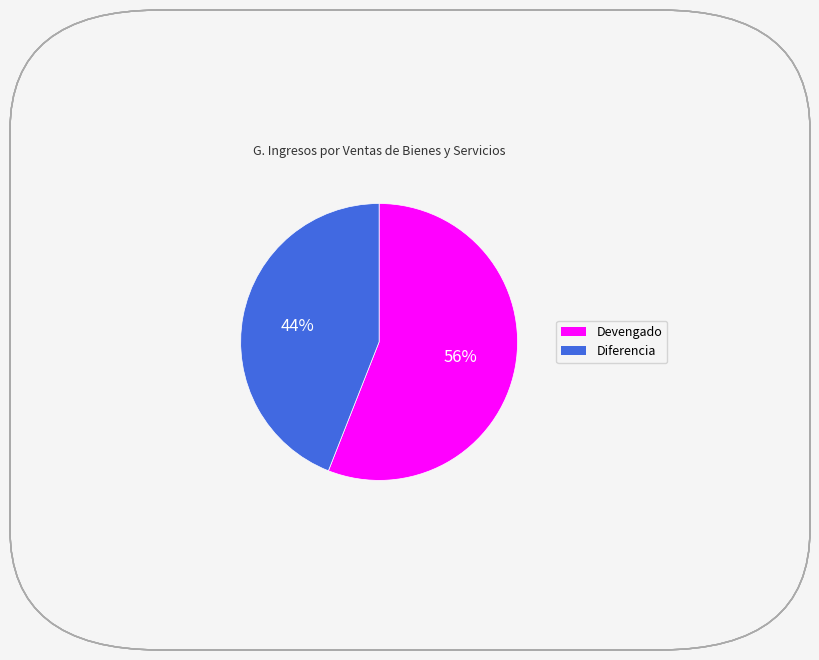

What is the ratio of the value at Devengado to the value at Diferencia?

1.3